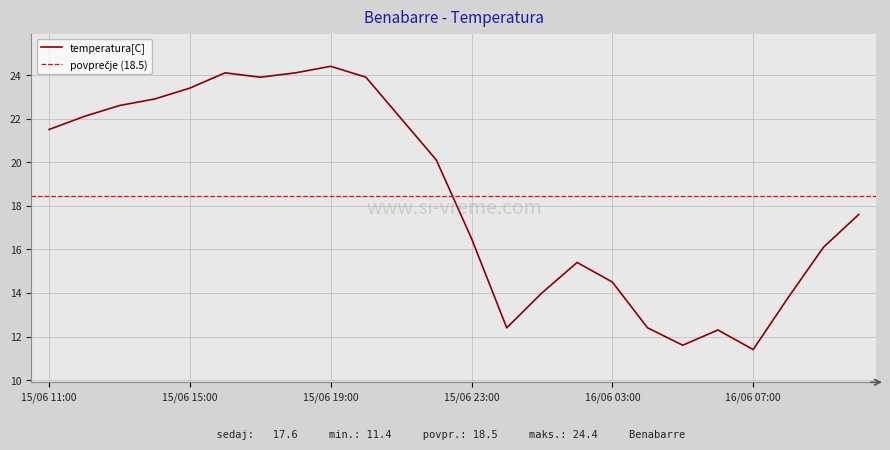

List the labels in order of value, smallest first.

16/06 07:00, 16/06 05:00, 16/06 06:00, 16/06 00:00, 16/06 04:00, 16/06 08:00, 16/06 01:00, 16/06 03:00, 16/06 02:00, 16/06 09:00, 15/06 23:00, 16/06 10:00, 15/06 22:00, 15/06 11:00, 15/06 21:00, 15/06 12:00, 15/06 13:00, 15/06 14:00, 15/06 15:00, 15/06 17:00, 15/06 20:00, 15/06 16:00, 15/06 18:00, 15/06 19:00